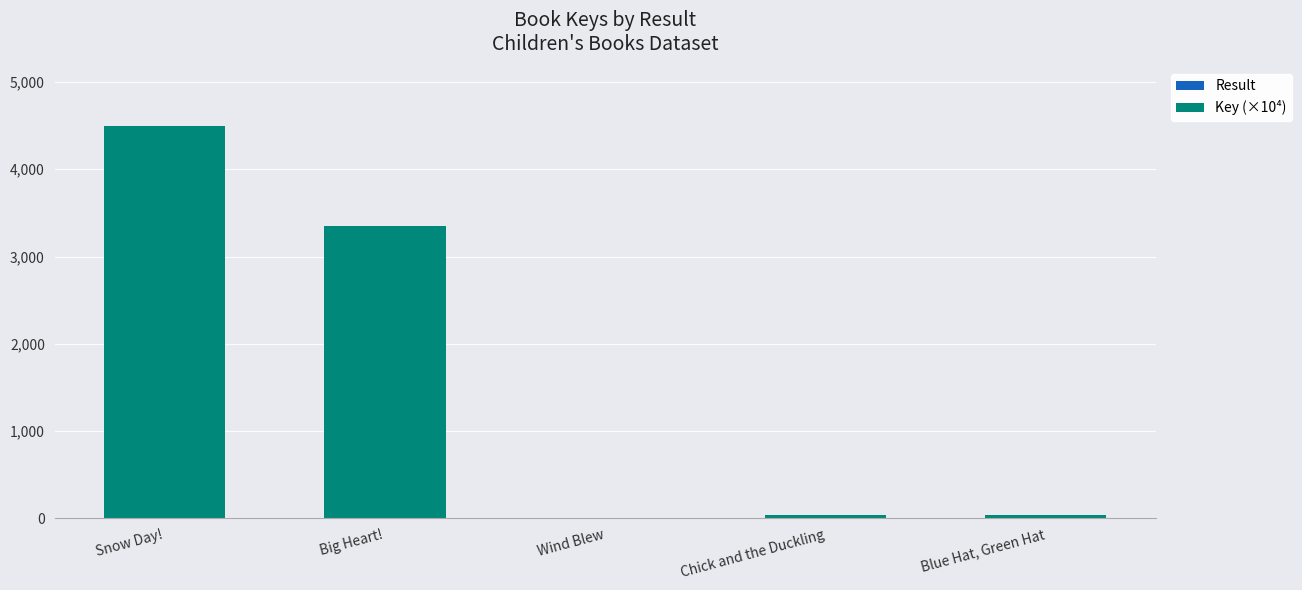

At which category is the sum across all series the highest?

Snow Day!